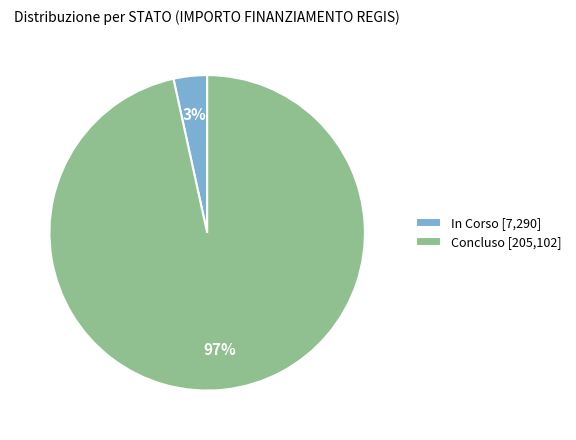

To the nearest percent, what is the average slice percentage?

50%